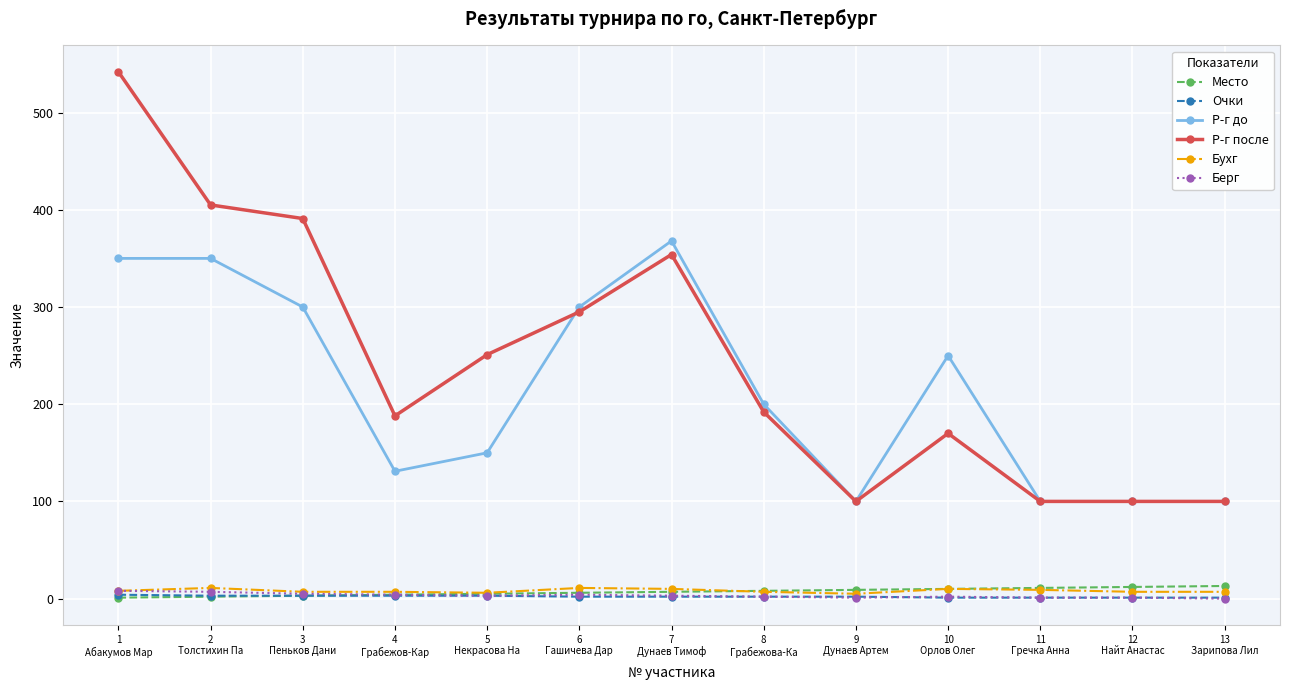

The value of Р-г после at 5
Некрасова На is 168. True or false?

False